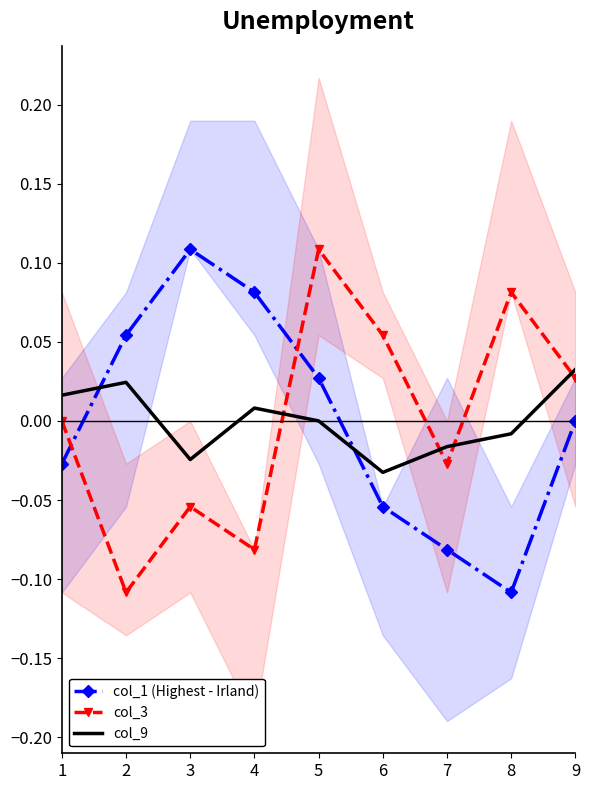

At which category is the sum across all series the highest?

5